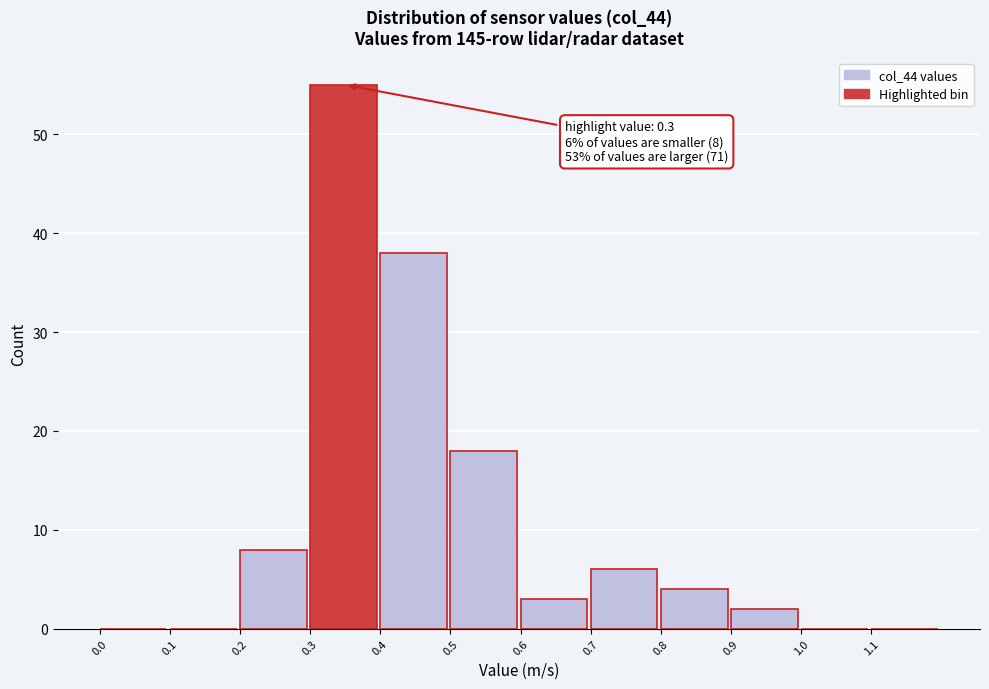

Over which range of the x-axis is the bar tallest?

0.3 to 0.4